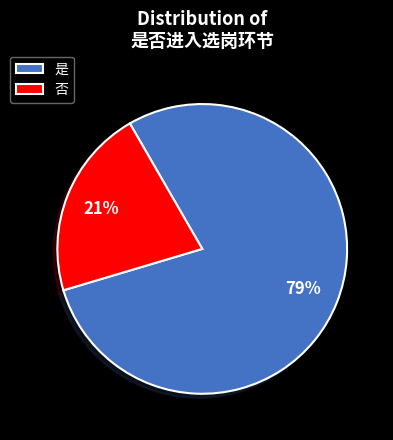

Which has a higher value, 是 or 否?

是